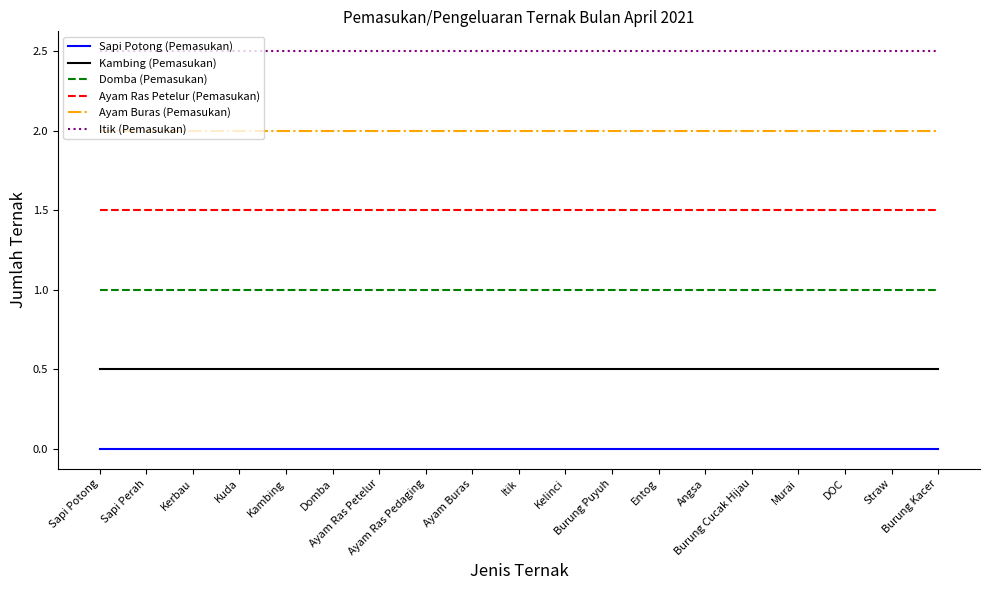

What are all the series names shown in the legend?

Sapi Potong (Pemasukan), Kambing (Pemasukan), Domba (Pemasukan), Ayam Ras Petelur (Pemasukan), Ayam Buras (Pemasukan), Itik (Pemasukan)